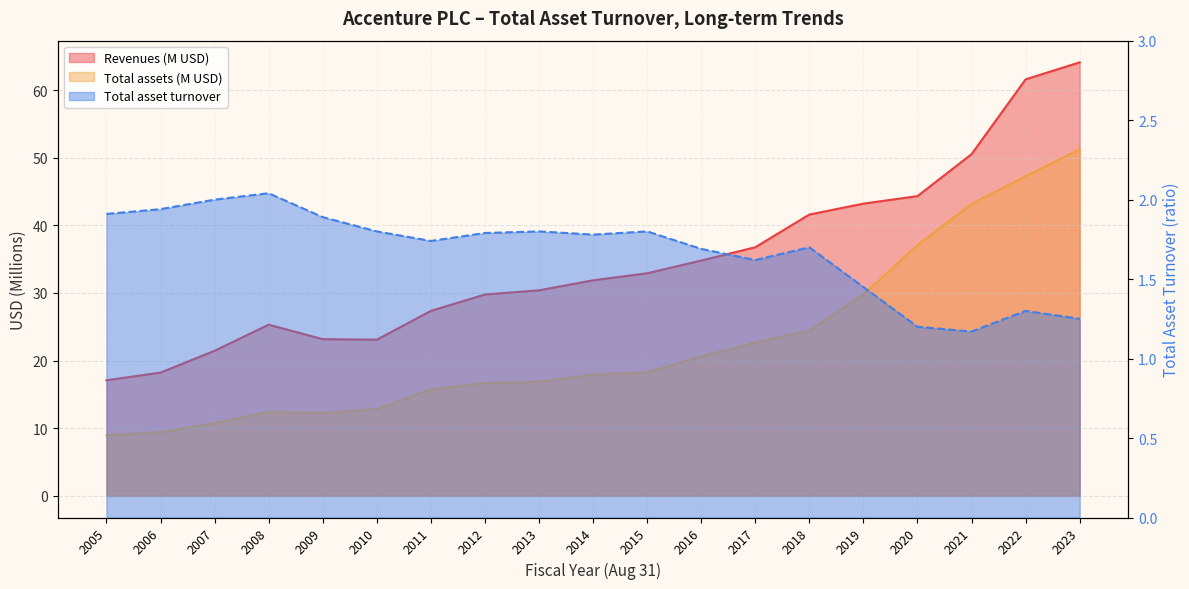

Reading right to left, list all the values displayed in this chart.

Revenues: 2023=64.1	2022=61.6	2021=50.5	2020=44.3	2019=43.2	2018=41.6	2017=36.8	2016=34.8	2015=32.9	2014=31.9	2013=30.4	2012=29.8	2011=27.4	2010=23.1	2009=23.2	2008=25.3	2007=21.5	2006=18.2	2005=17.1
Total assets: 2023=51.2	2022=47.3	2021=43.2	2020=37.1	2019=29.8	2018=24.4	2017=22.7	2016=20.6	2015=18.3	2014=17.9	2013=16.9	2012=16.7	2011=15.7	2010=12.8	2009=12.3	2008=12.4	2007=10.7	2006=9.4	2005=9.0
Total asset turnover: 2023=1.2	2022=1.3	2021=1.2	2020=1.2	2019=1.4	2018=1.7	2017=1.6	2016=1.7	2015=1.8	2014=1.8	2013=1.8	2012=1.8	2011=1.7	2010=1.8	2009=1.9	2008=2.0	2007=2.0	2006=1.9	2005=1.9